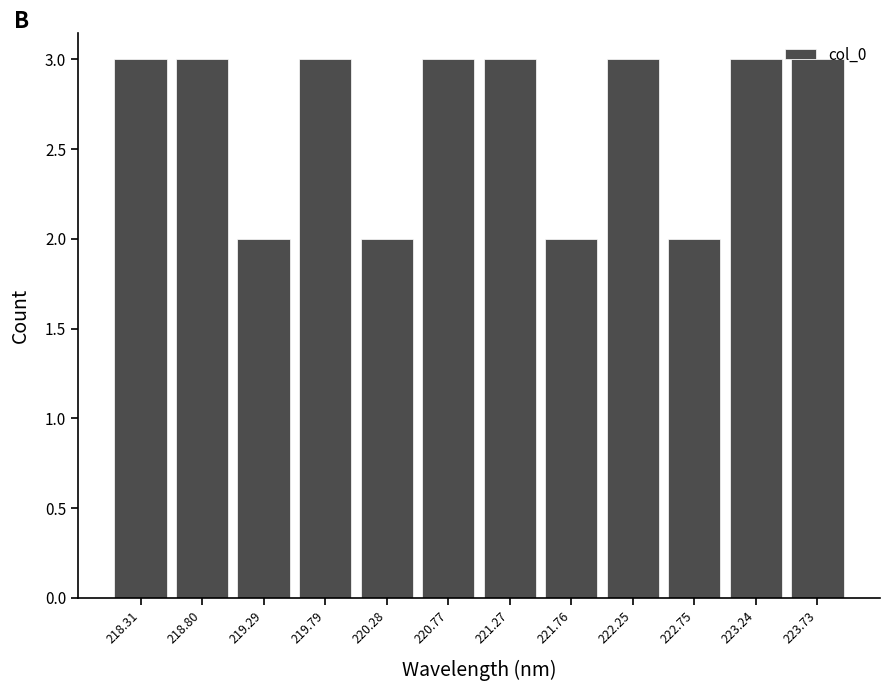

Reading left to right, list every bar in this chart as the range it spans on the x-axis followed by its height. Neither the bar edges nor the heights are printed on the chart, so give them approximately, as read against the axes.

218.05 to 218.55: 3
218.55 to 219.05: 3
219.05 to 219.55: 2
219.55 to 220.05: 3
220.05 to 220.55: 2
220.55 to 221.00: 3
221.00 to 221.50: 3
221.50 to 222.00: 2
222.00 to 222.50: 3
222.50 to 223.00: 2
223.00 to 223.50: 3
223.50 to 224.00: 3